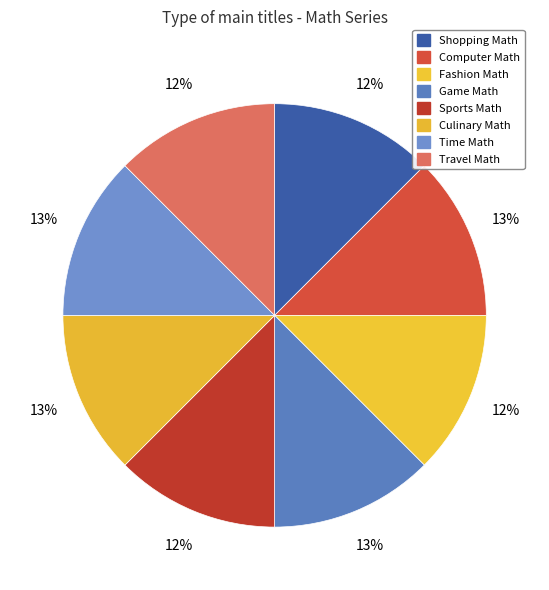

Is there a majority slice in this chart?

No